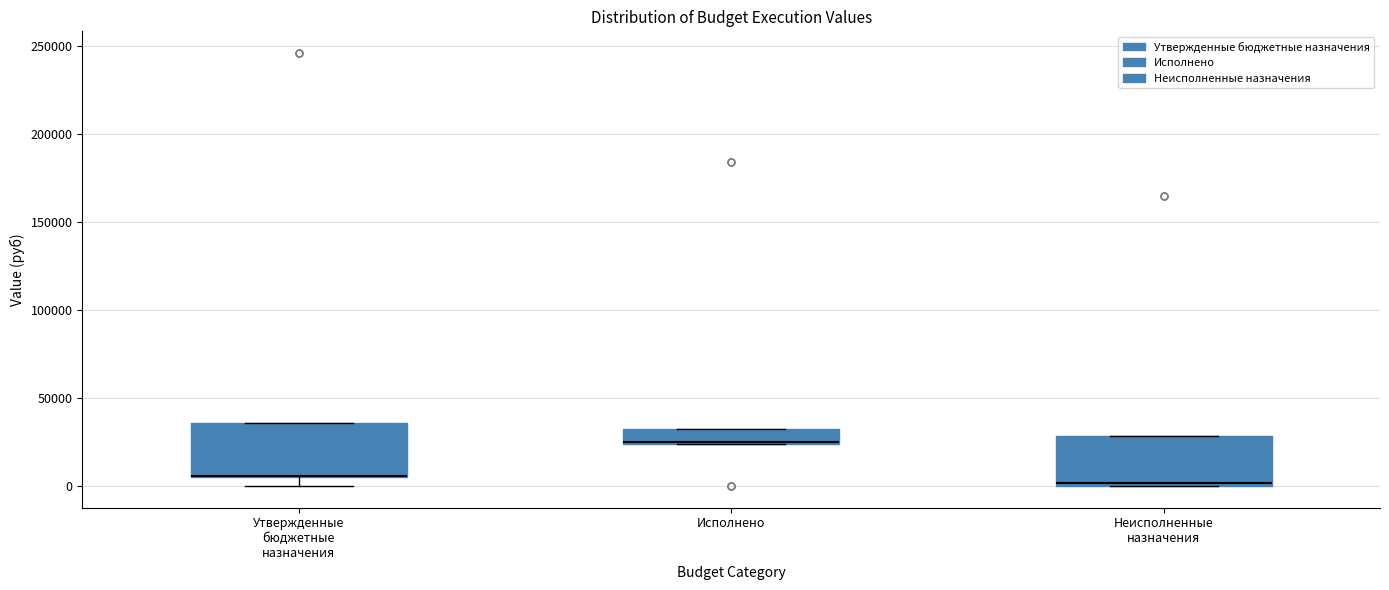

Where is the upper edge of the box for Неисполненные назначения on the y-axis? The values are not printed on the chart, so give them approximately, as read against the axis.

30000